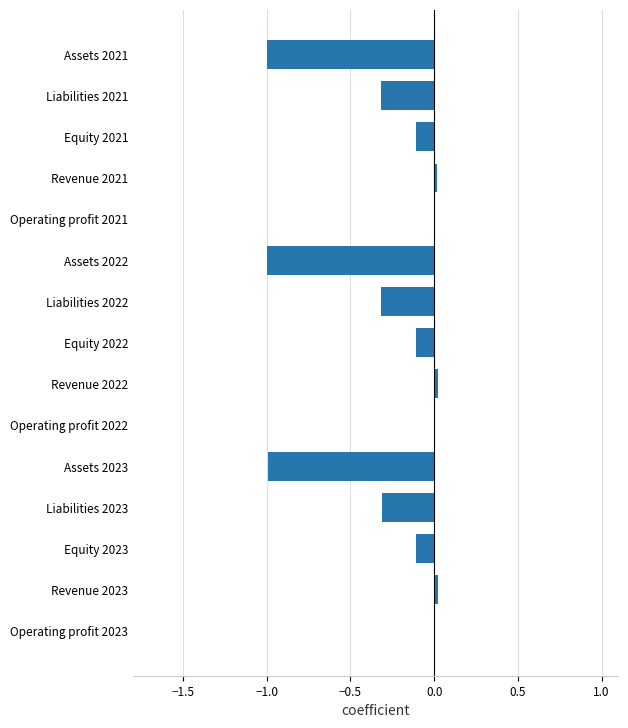

Is it true that the value at Liabilities 2023 is -0.3?

True